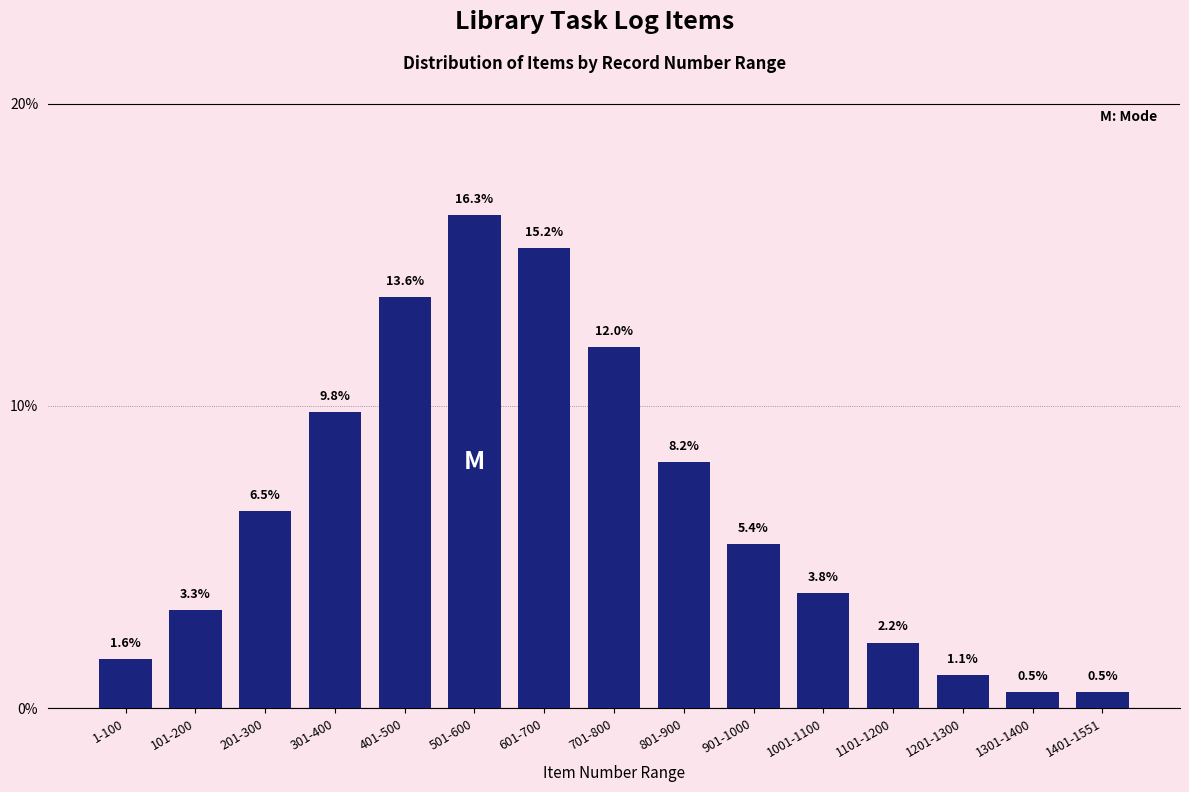

Reading right to left, what are all the values shown in this chart?

1401-1551=0.5	1301-1400=0.5	1201-1300=1.1	1101-1200=2.2	1001-1100=3.8	901-1000=5.4	801-900=8.2	701-800=12.0	601-700=15.2	501-600=16.3	401-500=13.6	301-400=9.8	201-300=6.5	101-200=3.3	1-100=1.6